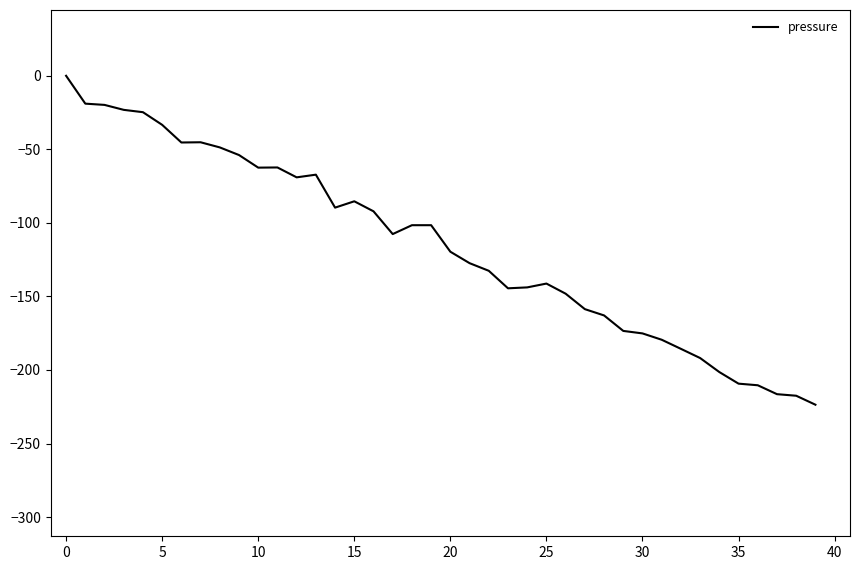

What is the minimum value shown in the chart?

-223.6